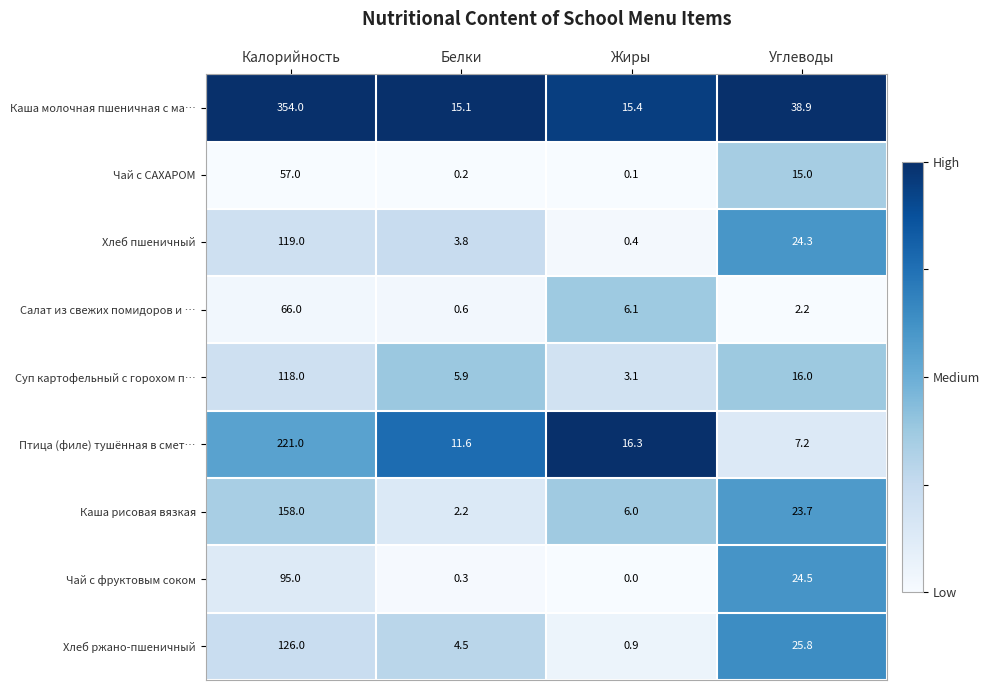

What is the sum of all Салат из свежих помидоров и … values?

74.9